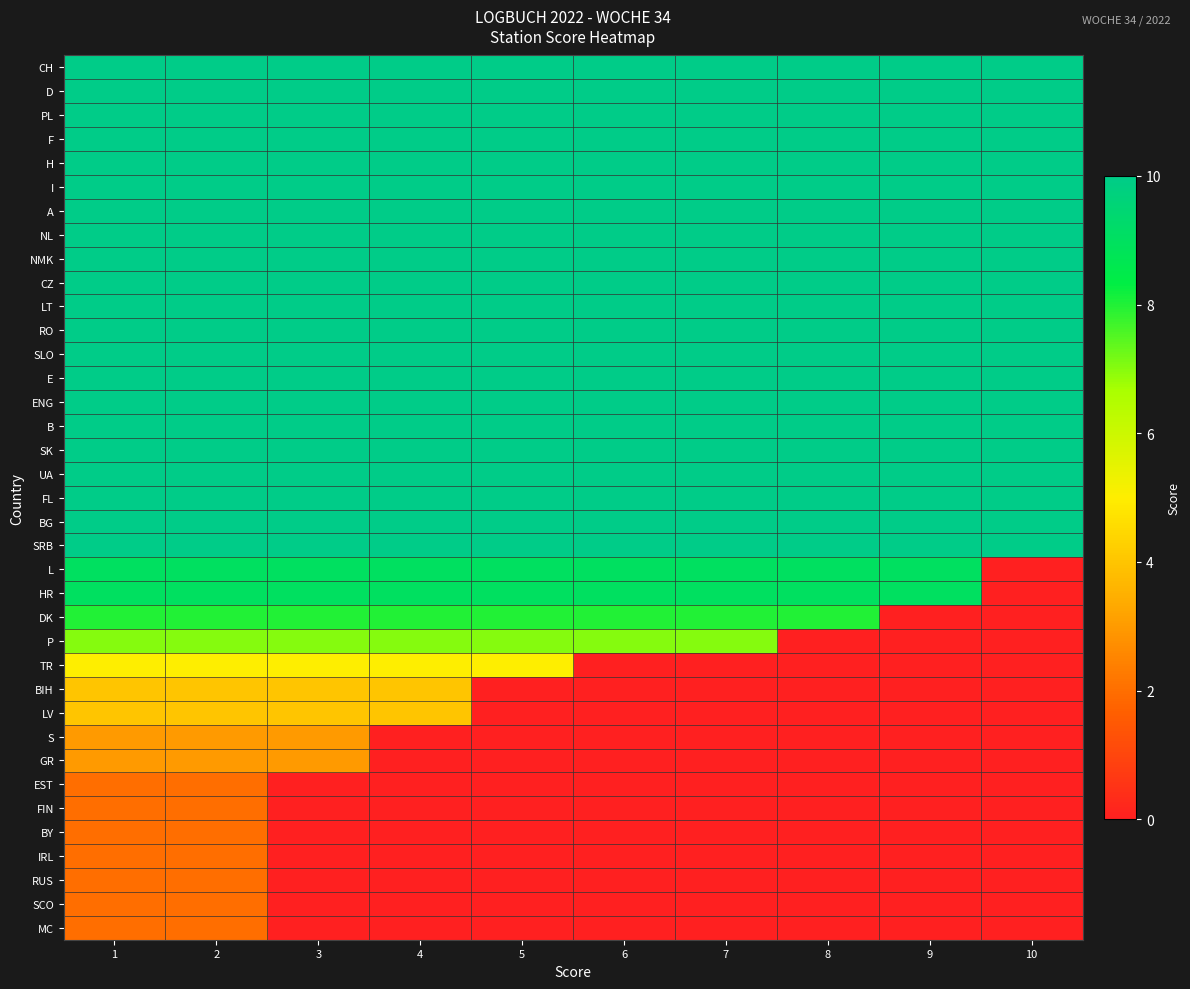

Reading left to right, list all the values displayed in this chart.

CH: 1=10	2=10	3=10	4=10	5=10	6=10	7=10	8=10	9=10	10=10
D: 1=10	2=10	3=10	4=10	5=10	6=10	7=10	8=10	9=10	10=10
PL: 1=10	2=10	3=10	4=10	5=10	6=10	7=10	8=10	9=10	10=10
F: 1=10	2=10	3=10	4=10	5=10	6=10	7=10	8=10	9=10	10=10
H: 1=10	2=10	3=10	4=10	5=10	6=10	7=10	8=10	9=10	10=10
I: 1=10	2=10	3=10	4=10	5=10	6=10	7=10	8=10	9=10	10=10
A: 1=10	2=10	3=10	4=10	5=10	6=10	7=10	8=10	9=10	10=10
NL: 1=10	2=10	3=10	4=10	5=10	6=10	7=10	8=10	9=10	10=10
NMK: 1=10	2=10	3=10	4=10	5=10	6=10	7=10	8=10	9=10	10=10
CZ: 1=10	2=10	3=10	4=10	5=10	6=10	7=10	8=10	9=10	10=10
LT: 1=10	2=10	3=10	4=10	5=10	6=10	7=10	8=10	9=10	10=10
RO: 1=10	2=10	3=10	4=10	5=10	6=10	7=10	8=10	9=10	10=10
SLO: 1=10	2=10	3=10	4=10	5=10	6=10	7=10	8=10	9=10	10=10
E: 1=10	2=10	3=10	4=10	5=10	6=10	7=10	8=10	9=10	10=10
ENG: 1=10	2=10	3=10	4=10	5=10	6=10	7=10	8=10	9=10	10=10
B: 1=10	2=10	3=10	4=10	5=10	6=10	7=10	8=10	9=10	10=10
SK: 1=10	2=10	3=10	4=10	5=10	6=10	7=10	8=10	9=10	10=10
UA: 1=10	2=10	3=10	4=10	5=10	6=10	7=10	8=10	9=10	10=10
FL: 1=10	2=10	3=10	4=10	5=10	6=10	7=10	8=10	9=10	10=10
BG: 1=10	2=10	3=10	4=10	5=10	6=10	7=10	8=10	9=10	10=10
SRB: 1=10	2=10	3=10	4=10	5=10	6=10	7=10	8=10	9=10	10=10
L: 1=9	2=9	3=9	4=9	5=9	6=9	7=9	8=9	9=9	10=0
HR: 1=9	2=9	3=9	4=9	5=9	6=9	7=9	8=9	9=9	10=0
DK: 1=8	2=8	3=8	4=8	5=8	6=8	7=8	8=8	9=0	10=0
P: 1=7	2=7	3=7	4=7	5=7	6=7	7=7	8=0	9=0	10=0
TR: 1=5	2=5	3=5	4=5	5=5	6=0	7=0	8=0	9=0	10=0
BIH: 1=4	2=4	3=4	4=4	5=0	6=0	7=0	8=0	9=0	10=0
LV: 1=4	2=4	3=4	4=4	5=0	6=0	7=0	8=0	9=0	10=0
S: 1=3	2=3	3=3	4=0	5=0	6=0	7=0	8=0	9=0	10=0
GR: 1=3	2=3	3=3	4=0	5=0	6=0	7=0	8=0	9=0	10=0
EST: 1=2	2=2	3=0	4=0	5=0	6=0	7=0	8=0	9=0	10=0
FIN: 1=2	2=2	3=0	4=0	5=0	6=0	7=0	8=0	9=0	10=0
BY: 1=2	2=2	3=0	4=0	5=0	6=0	7=0	8=0	9=0	10=0
IRL: 1=2	2=2	3=0	4=0	5=0	6=0	7=0	8=0	9=0	10=0
RUS: 1=2	2=2	3=0	4=0	5=0	6=0	7=0	8=0	9=0	10=0
SCO: 1=2	2=2	3=0	4=0	5=0	6=0	7=0	8=0	9=0	10=0
MC: 1=2	2=2	3=0	4=0	5=0	6=0	7=0	8=0	9=0	10=0